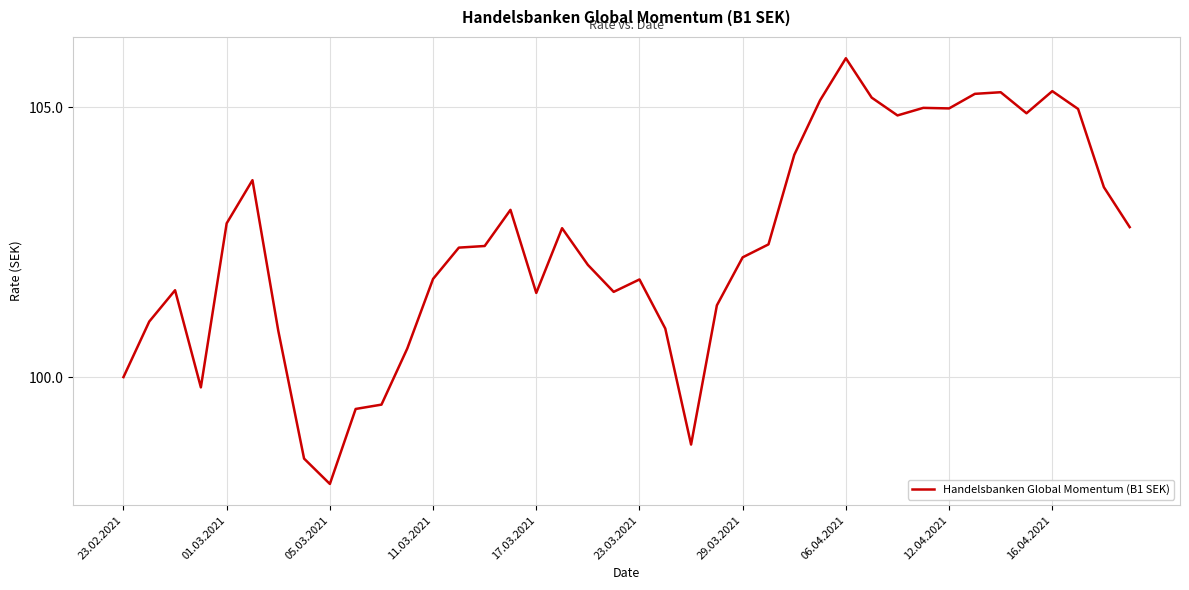

Does the chart have visible grid lines?

Yes